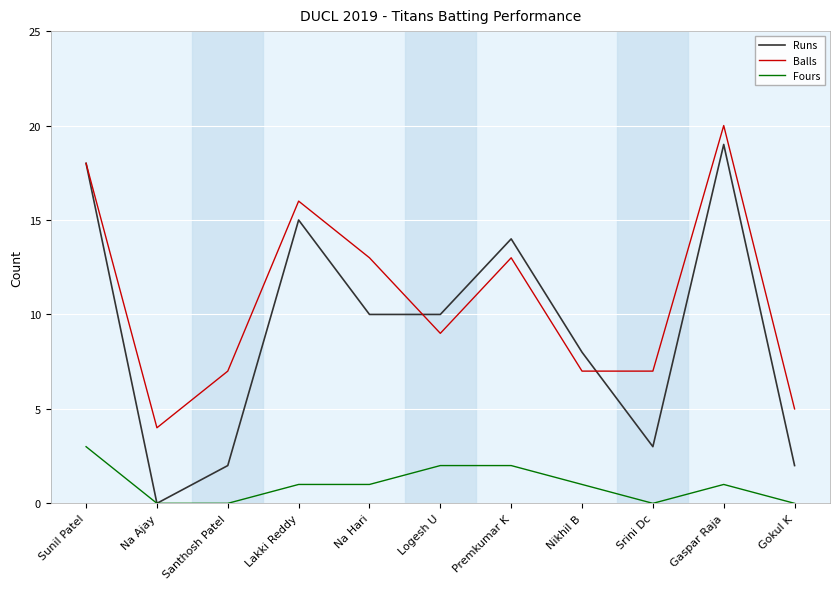

How many series are shown in this chart?

3